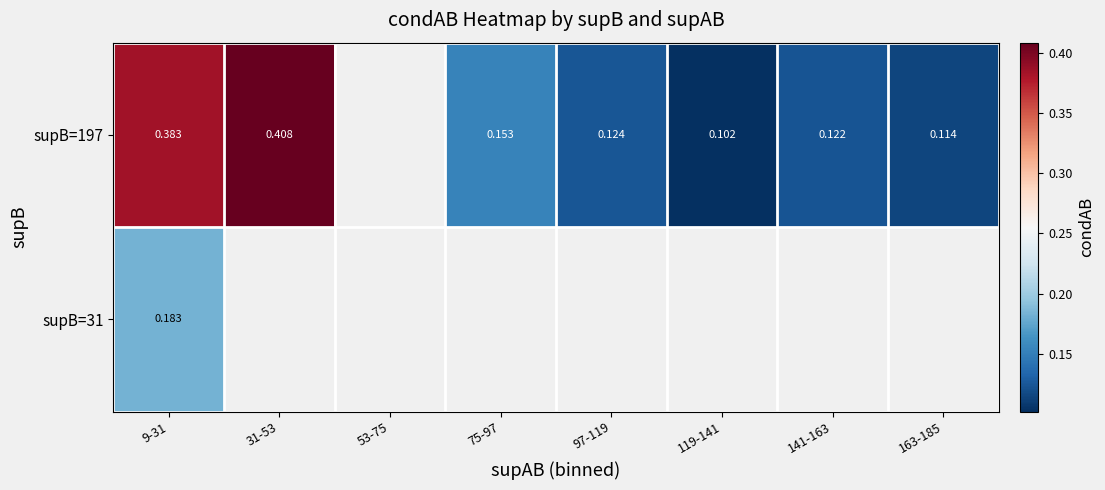

Where is supB=31 nearest to the value 0?

9-31